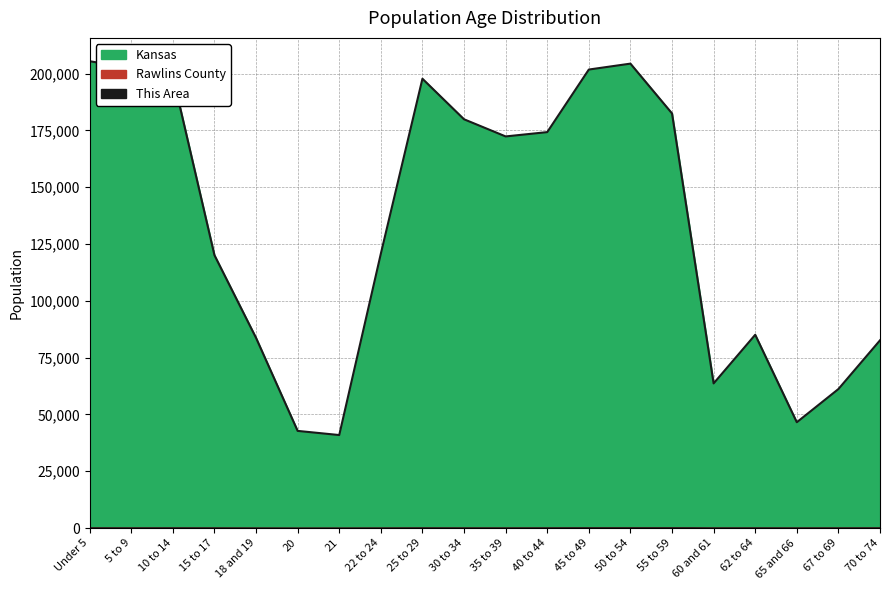

At which label is Kansas closest to 123211?

22 to 24